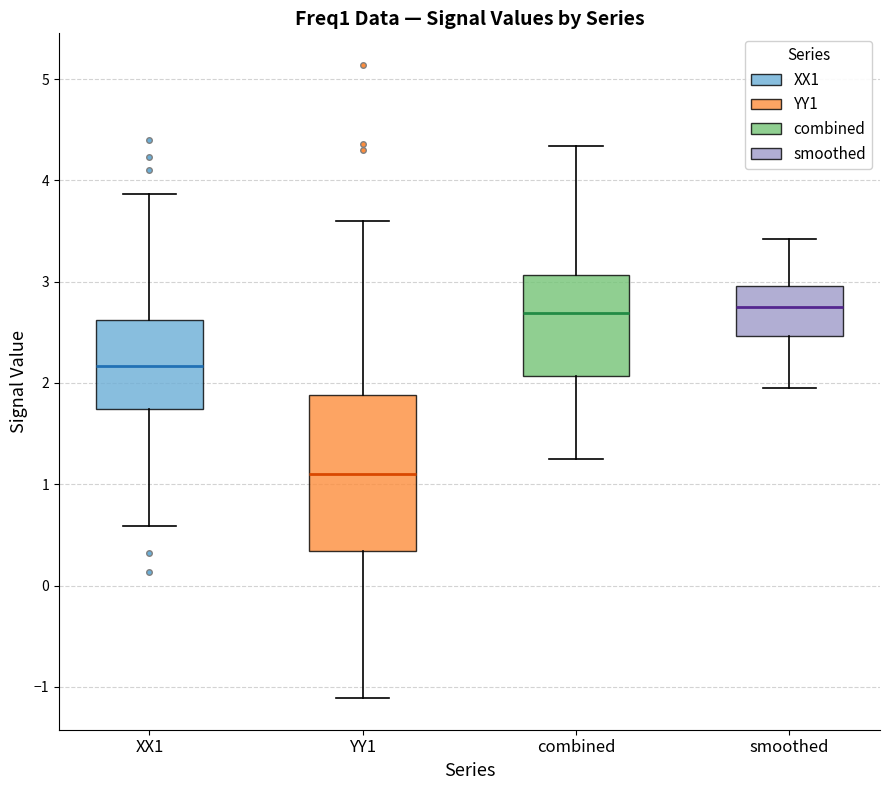

Comparing the boxes themselves (not the whiskers), which one is the tallest?

YY1